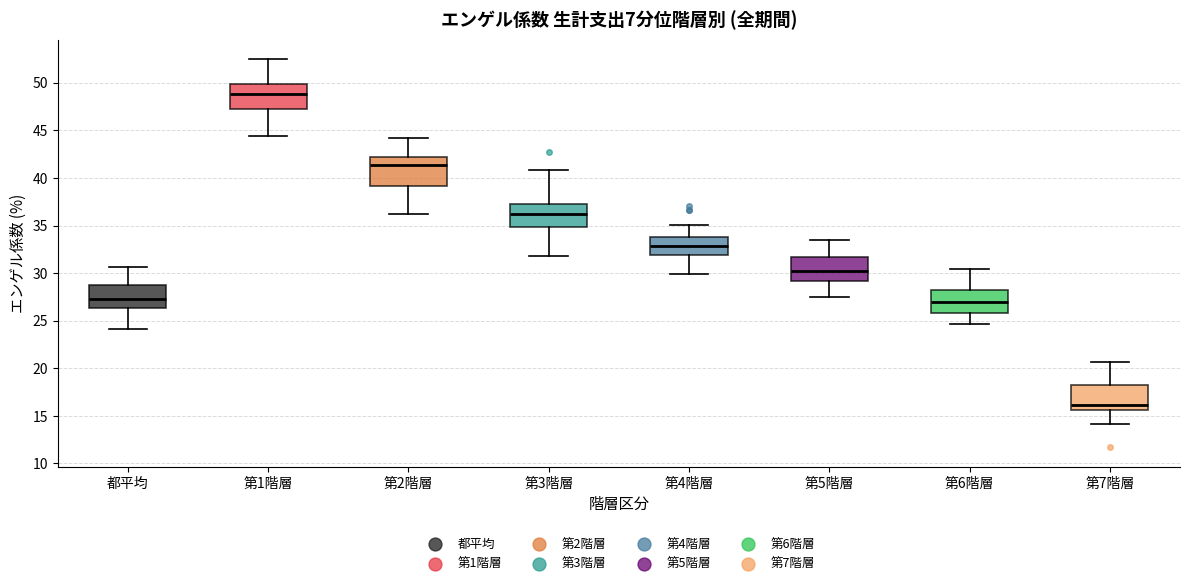

Where is the lower edge of the box for 第5階層 on the y-axis? The values are not printed on the chart, so give them approximately, as read against the axis.

29.0